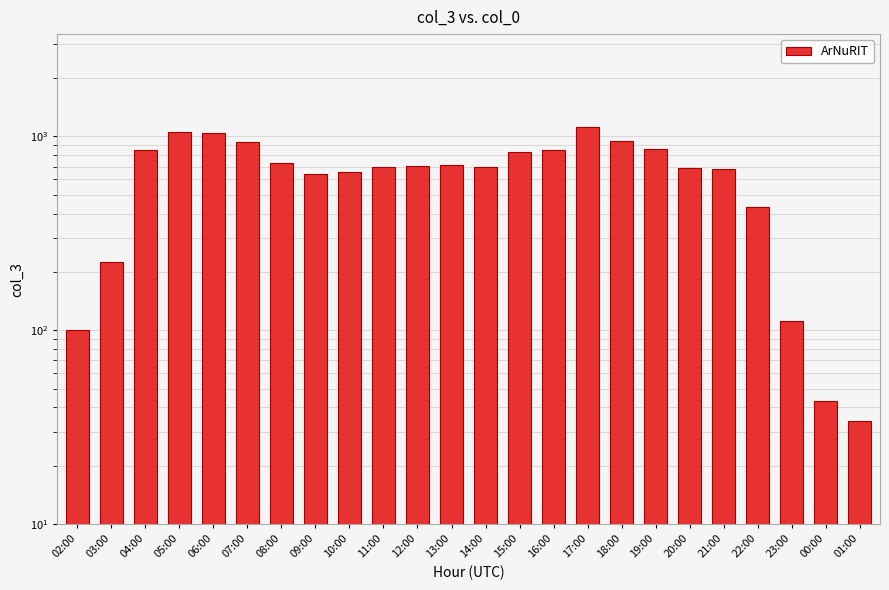

Reading left to right, transcribe all the data shown in this chart.

100	225	854	1056	1043	937	730	638	652	692	702	715	699	831	856	1125	952	859	690	681	433	111	43	34